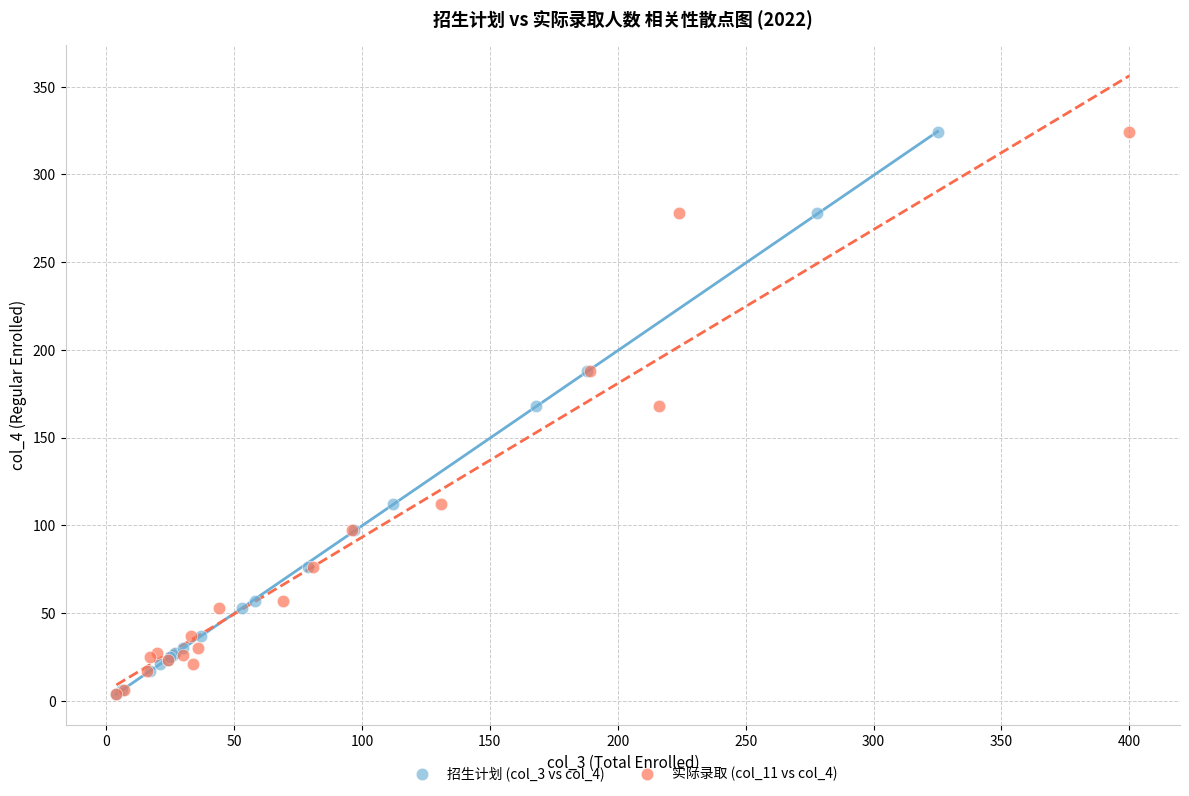

What are all the series names shown in the legend?

招生计划 (col_3 vs col_4), 实际录取 (col_11 vs col_4)